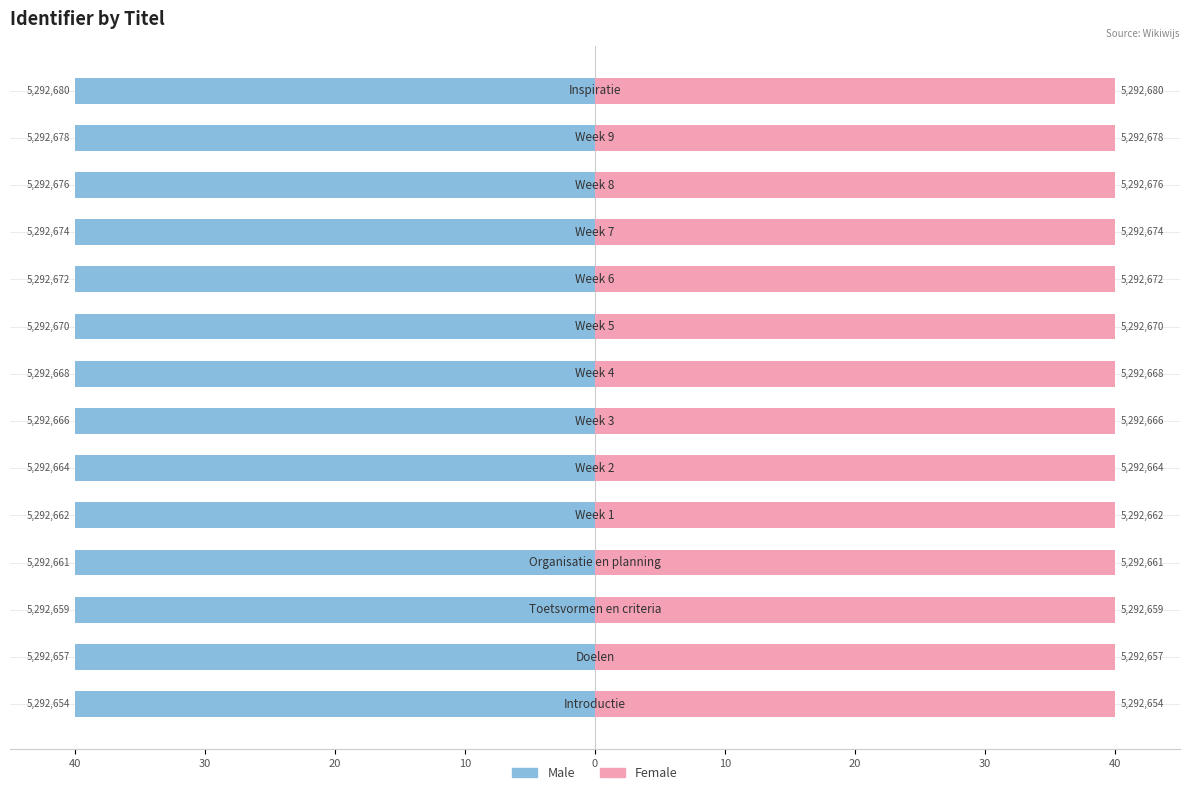

Which series has the widest spread of values?

Male